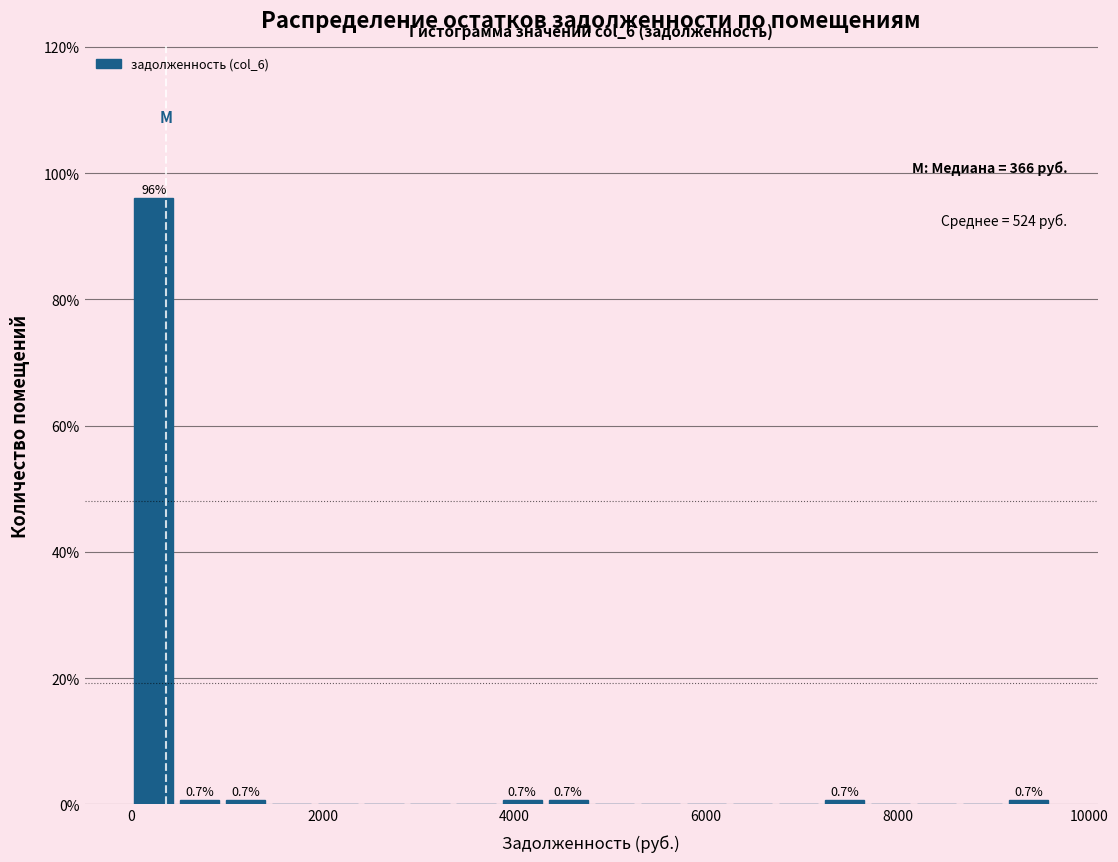

Read against the x-axis, roughly where is the centre of the tallest bar?

200